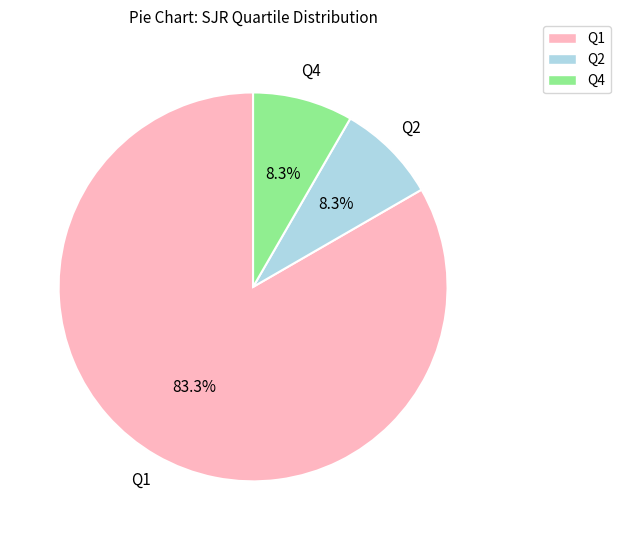

What is the majority slice?

Q1